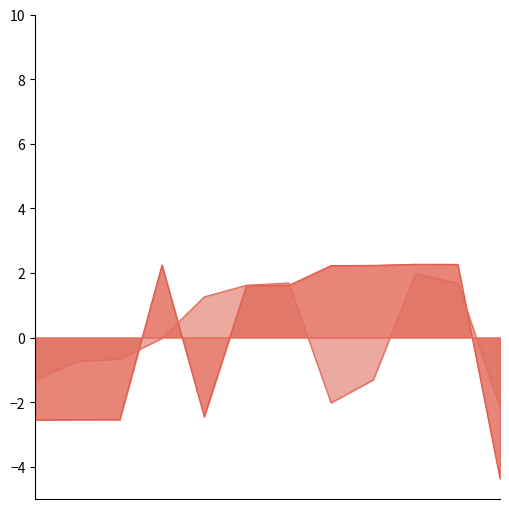

How many times do Page and Line cross each other?

4